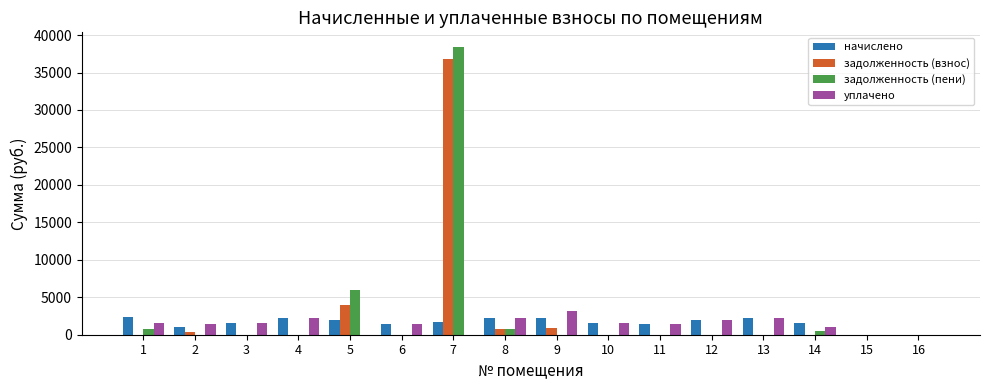

Are the bars grouped side by side (vs. stacked)?

Yes